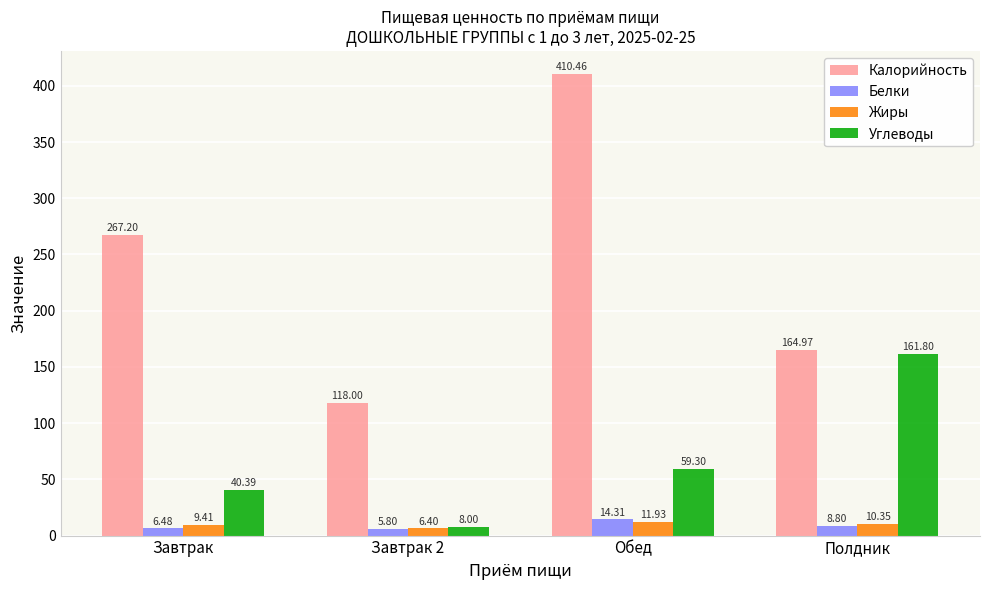

At which category is the sum across all series the highest?

Обед